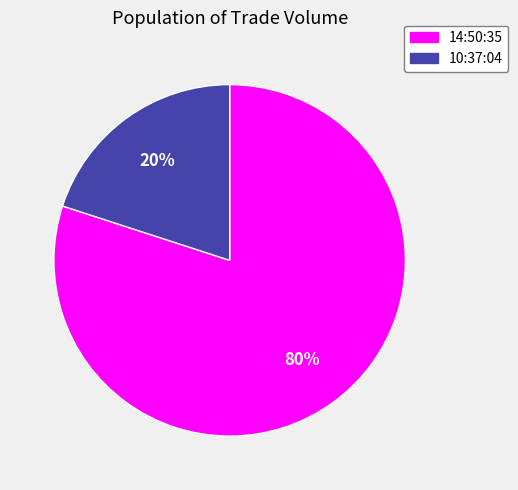

Does 14:50:35 represent more than half of the total?

Yes